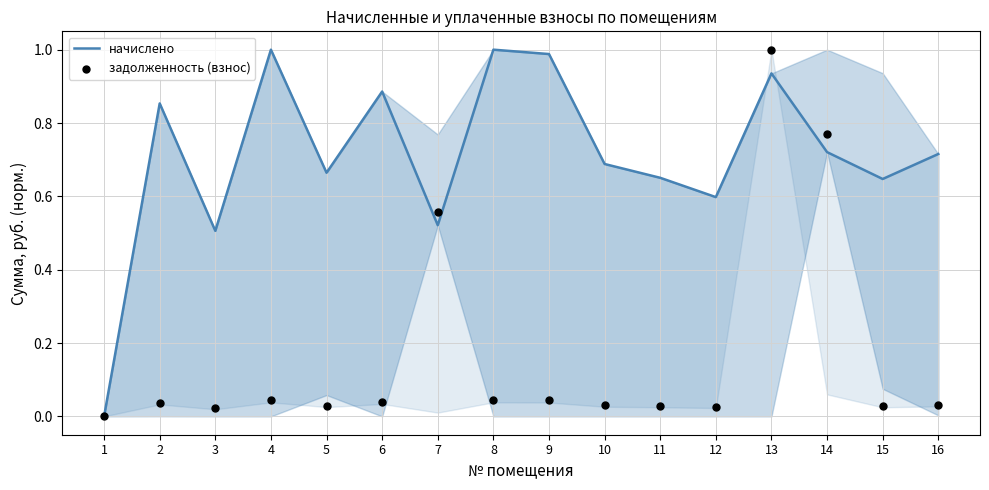

What is the total value across all series at 3?

0.5